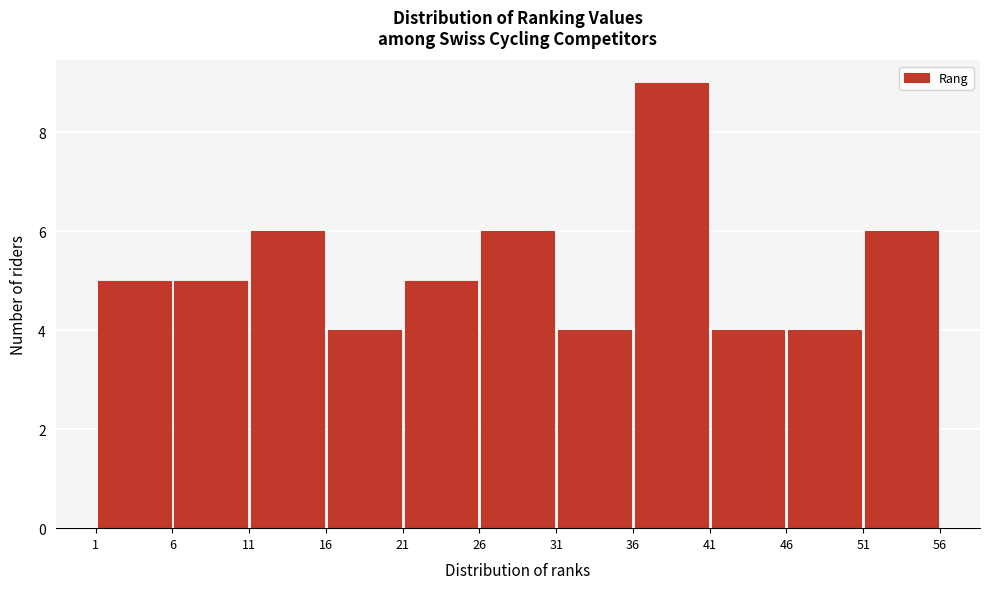

Which range on the x-axis has the tallest bar?

36 to 41